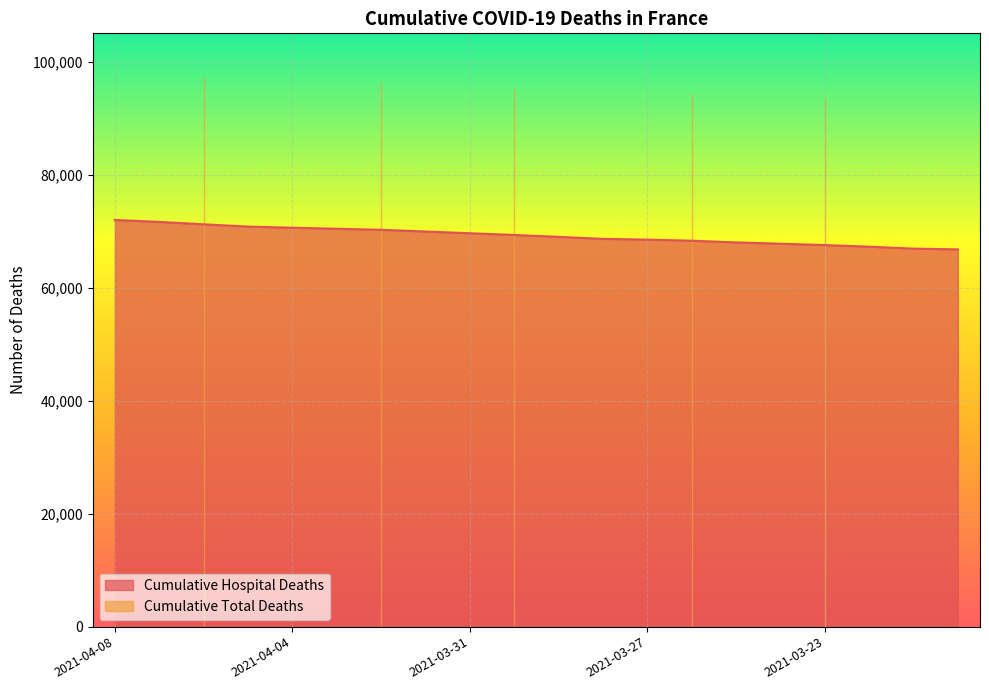

What is the maximum value shown in the chart?

71972